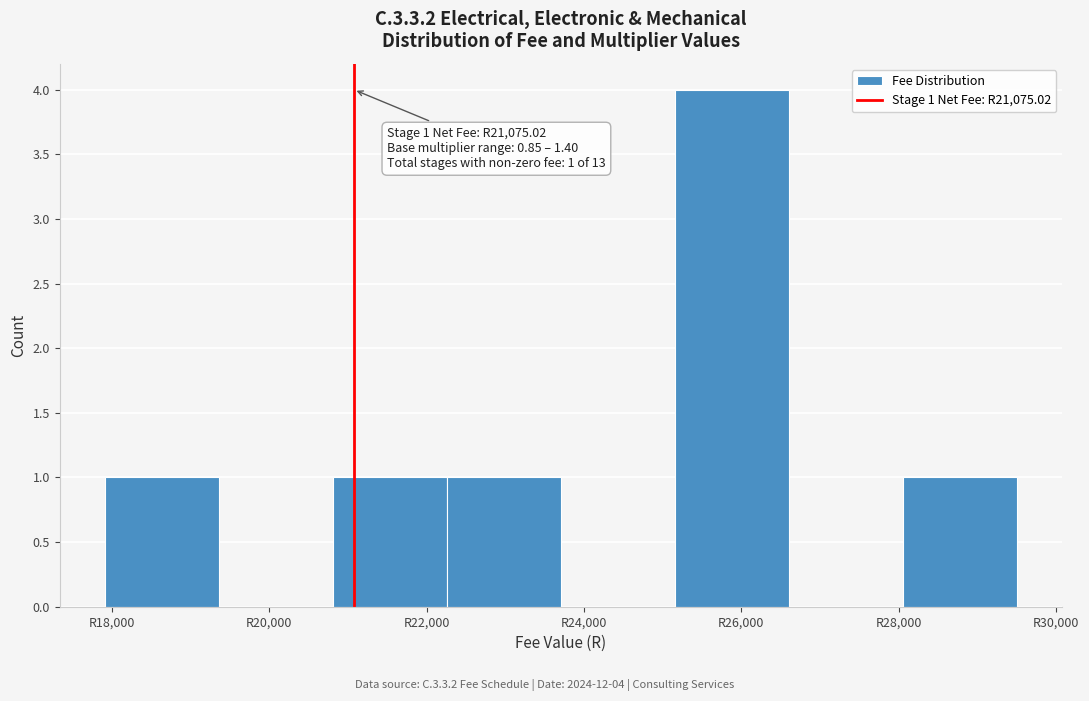

Over which range of the x-axis is the bar tallest?

25200 to 26600